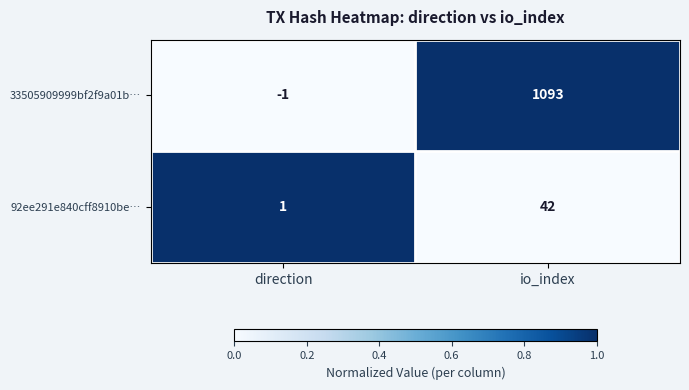

What is the total value across all series at direction?

0